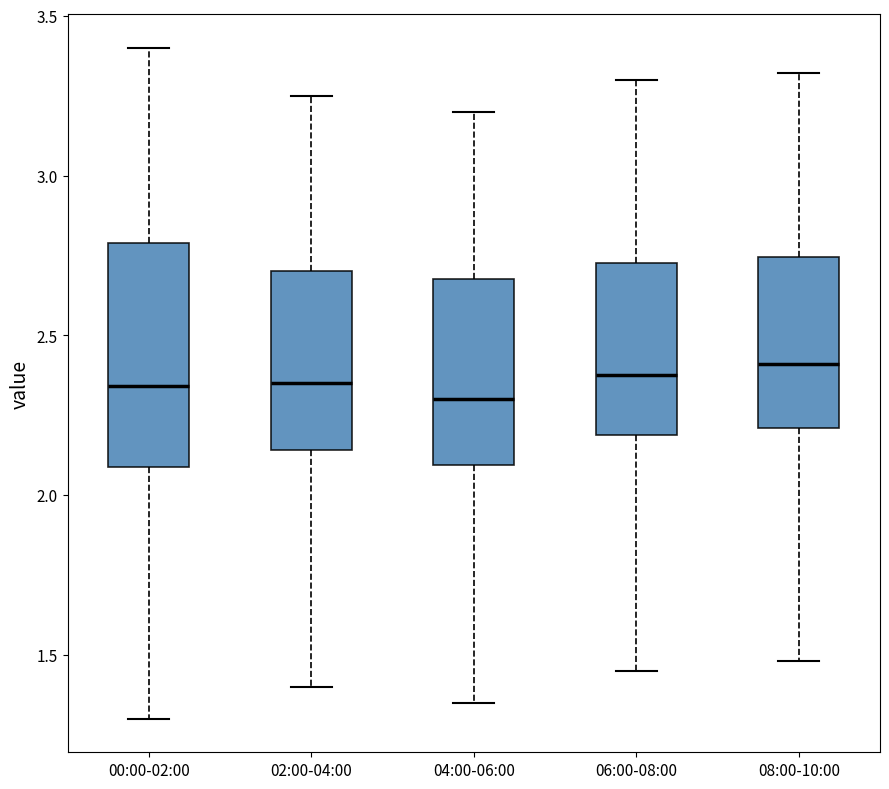

Where does the median line of the box for 02:00-04:00 sit on the y-axis? The values are not printed on the chart, so give them approximately, as read against the axis.

2.35